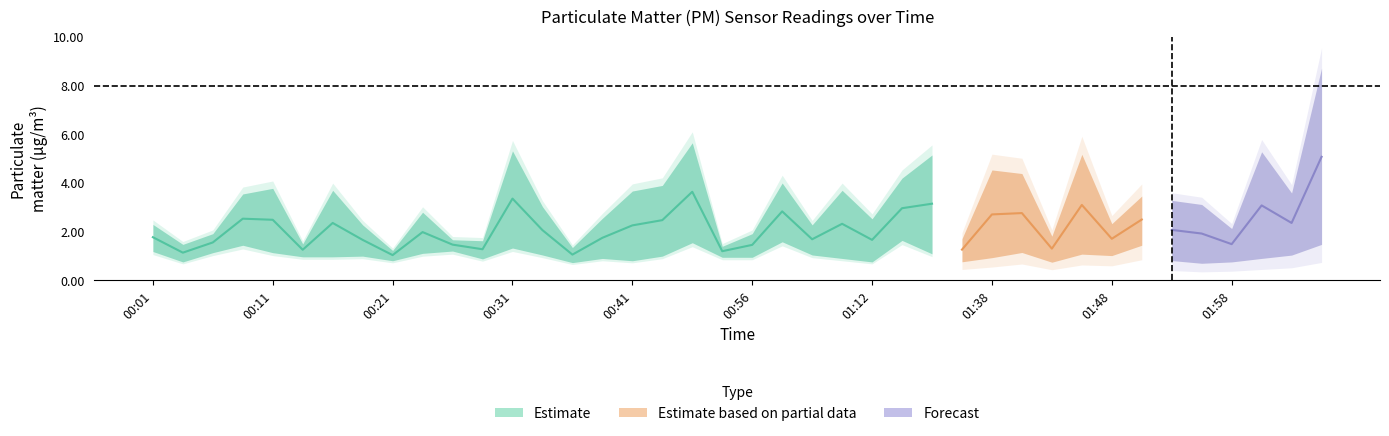

Which category has the highest value across all series?

02:05